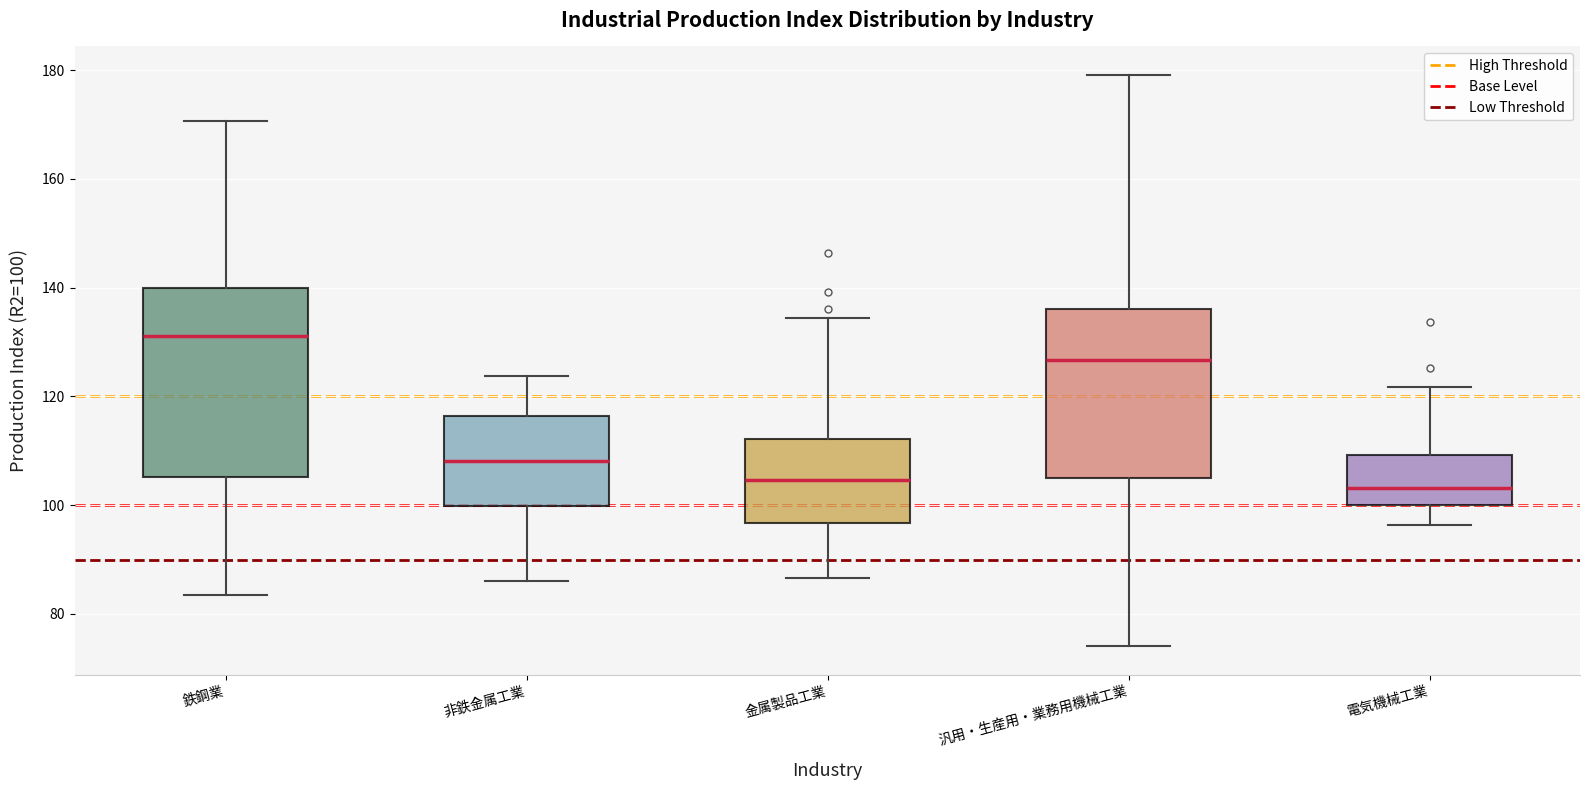

Which box has the highest median line?

鉄鋼業